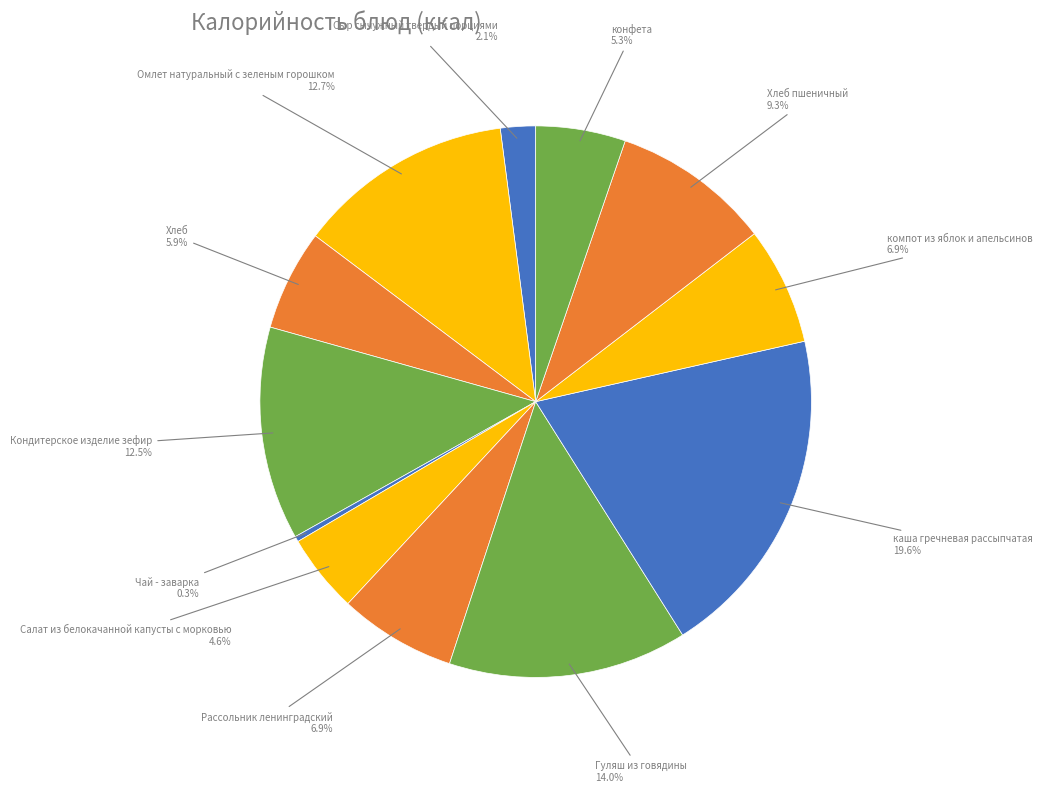

What percentage is the каша гречневая рассыпчатая slice, to the nearest percent?

20%